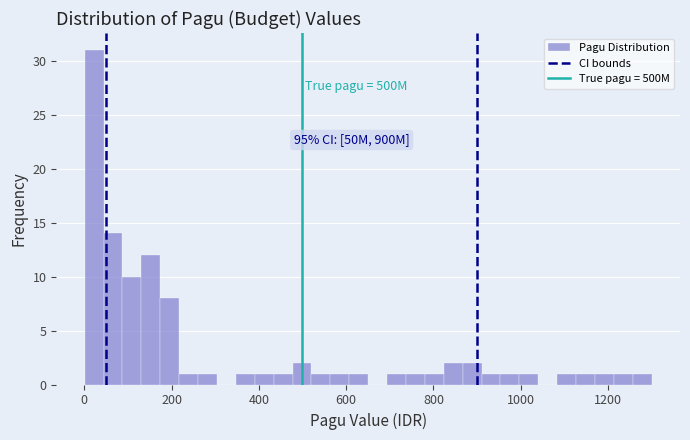

Read against the x-axis, roughly where is the centre of the tallest bar?

20